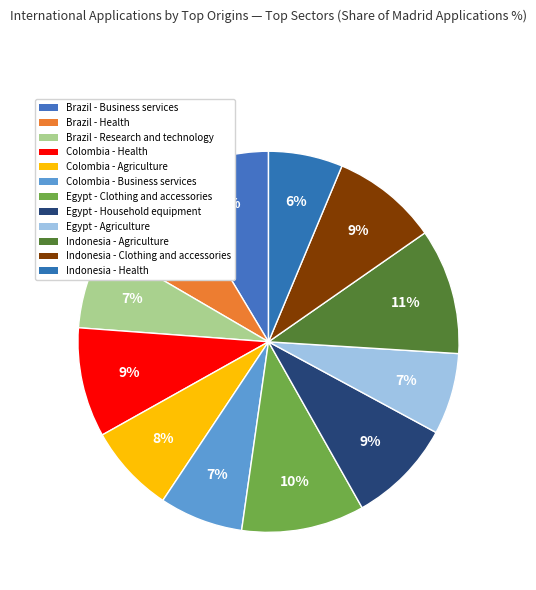

Count the number of slices in the pie.

12